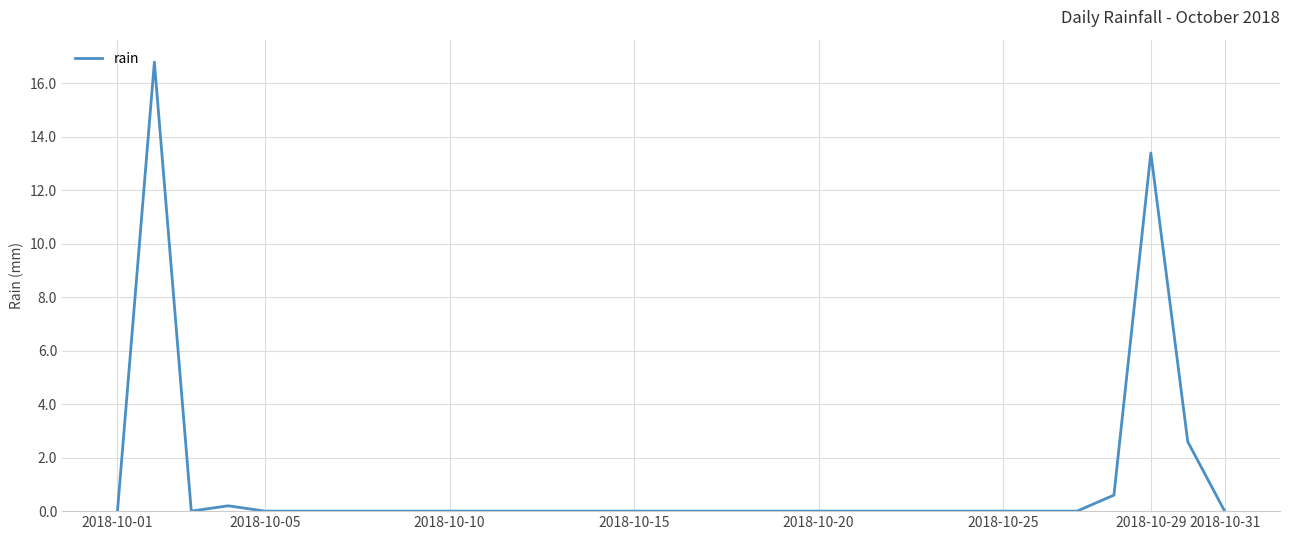

True or false: there are more than 0 points higher than both neighbors.

True